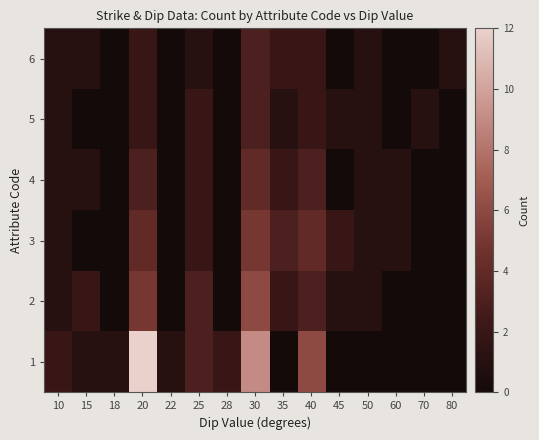

How many categories are shown in the chart?

15